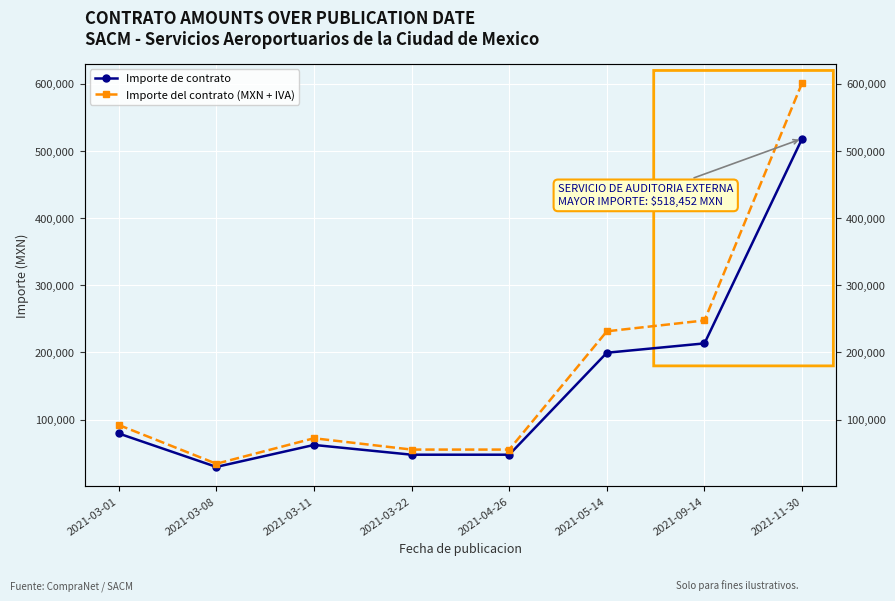

True or false: Importe de contrato has a value of 125344.7 at 2021-03-01.

False